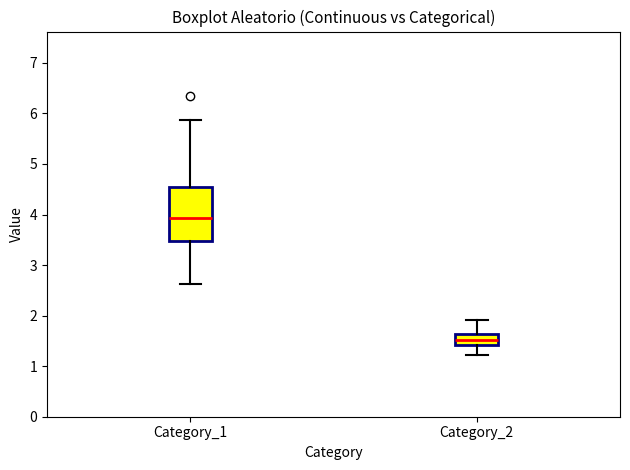

Reading left to right, transcribe this box plot: for each box, give where its median line is, the range the box spans, and where its two whiskers end, as read against the y-axis. The values are not printed on the chart, so give them approximately, as read against the axis.

Category_1: median 3.9, box 3.5 to 4.5, whiskers 2.6 to 5.9
Category_2: median 1.5, box 1.4 to 1.6, whiskers 1.2 to 1.9